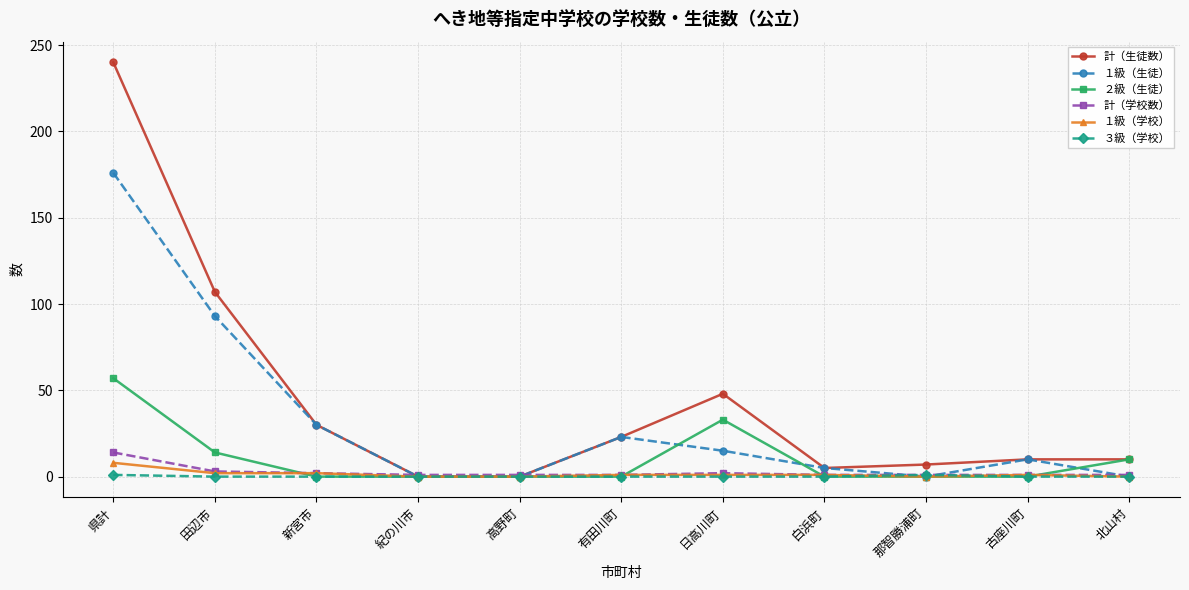

Which series has the largest range (max minus min)?

計（生徒数）